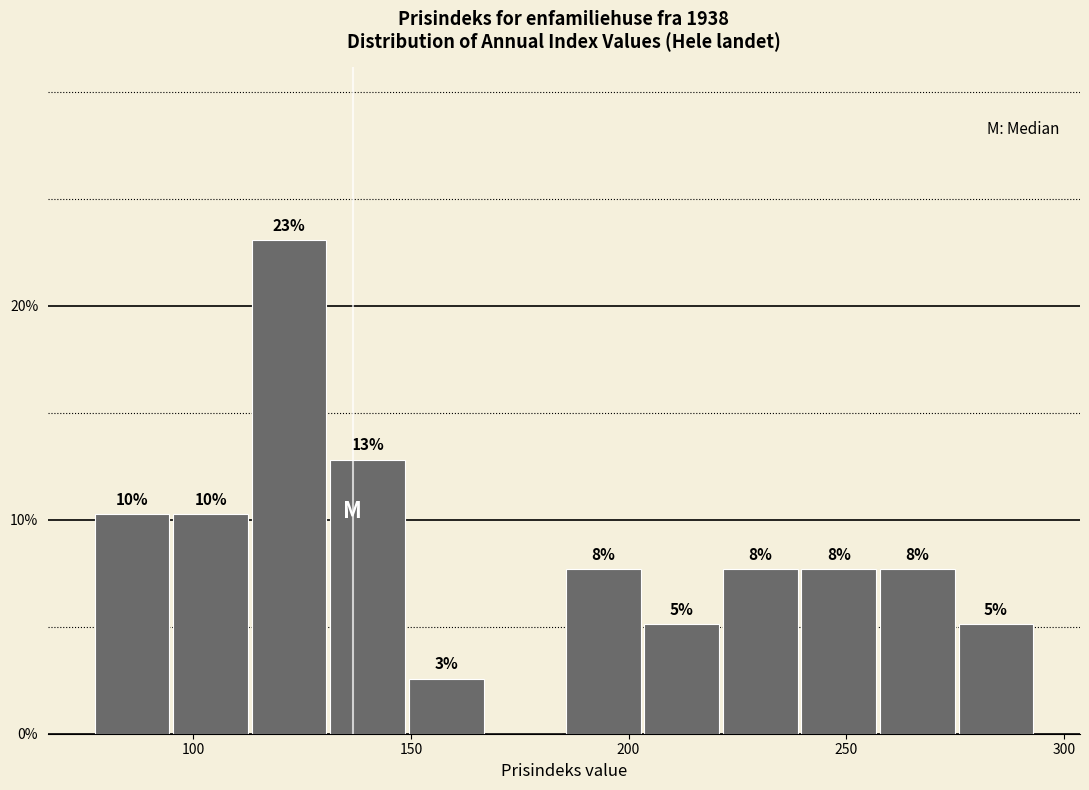

Read against the x-axis, roughly where is the centre of the tallest bar?

120